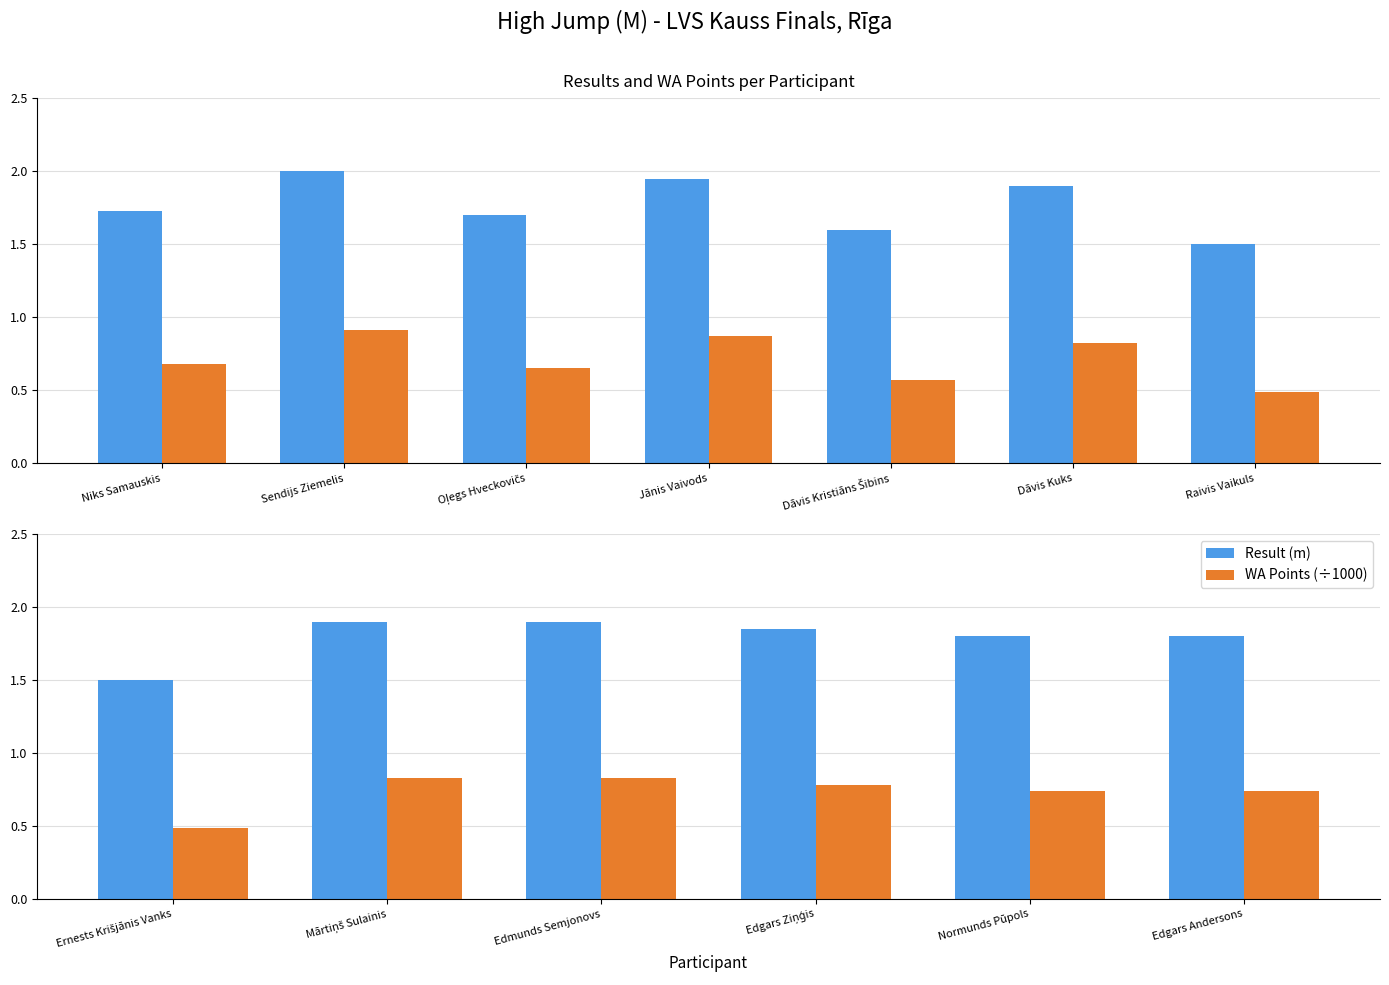

Is the value of WA Points (÷1000) at Normunds Pūpols greater than the value of Result (m) at Edmunds Semjonovs?

No